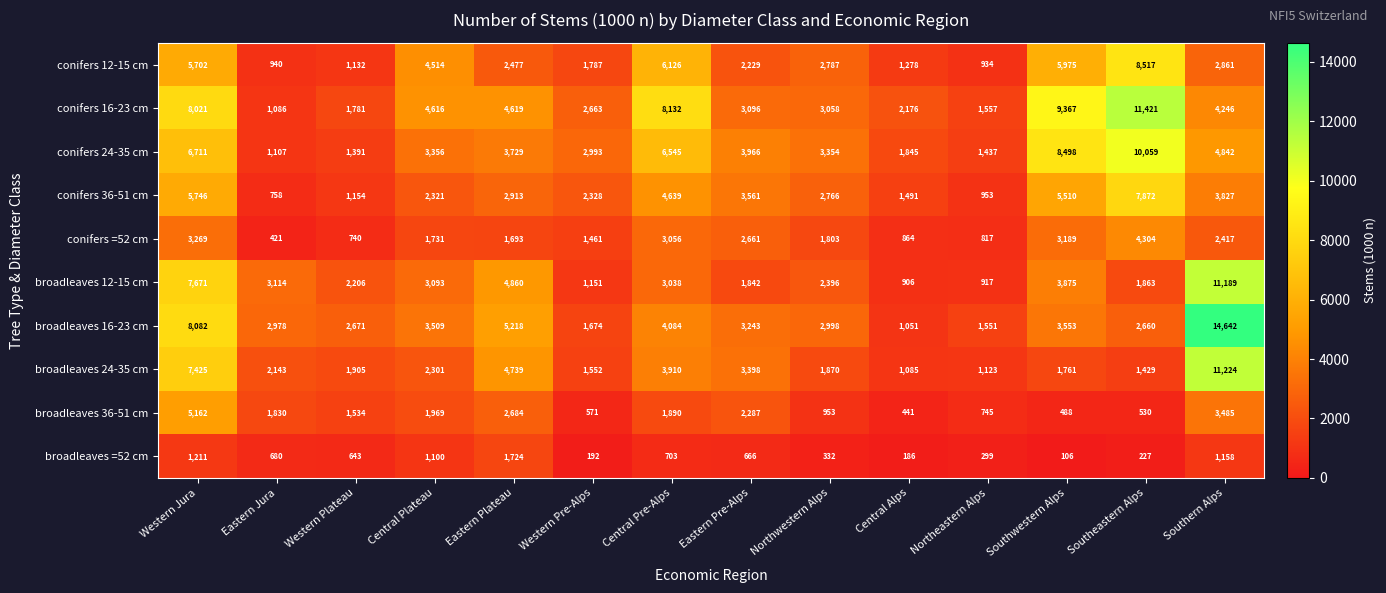

At which label does broadleaves 16-23 cm first exceed 3243?

Western Jura